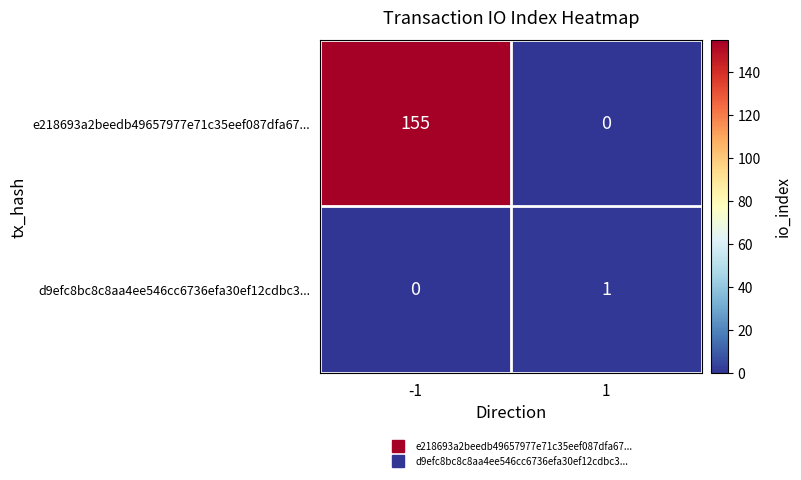

What is the maximum value for e218693a2beedb49657977e71c35eef087dfa67...?

155